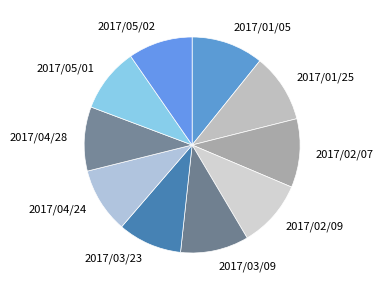

Do 2017/01/25 and 2017/05/02 together represent more than half of the pie?

No